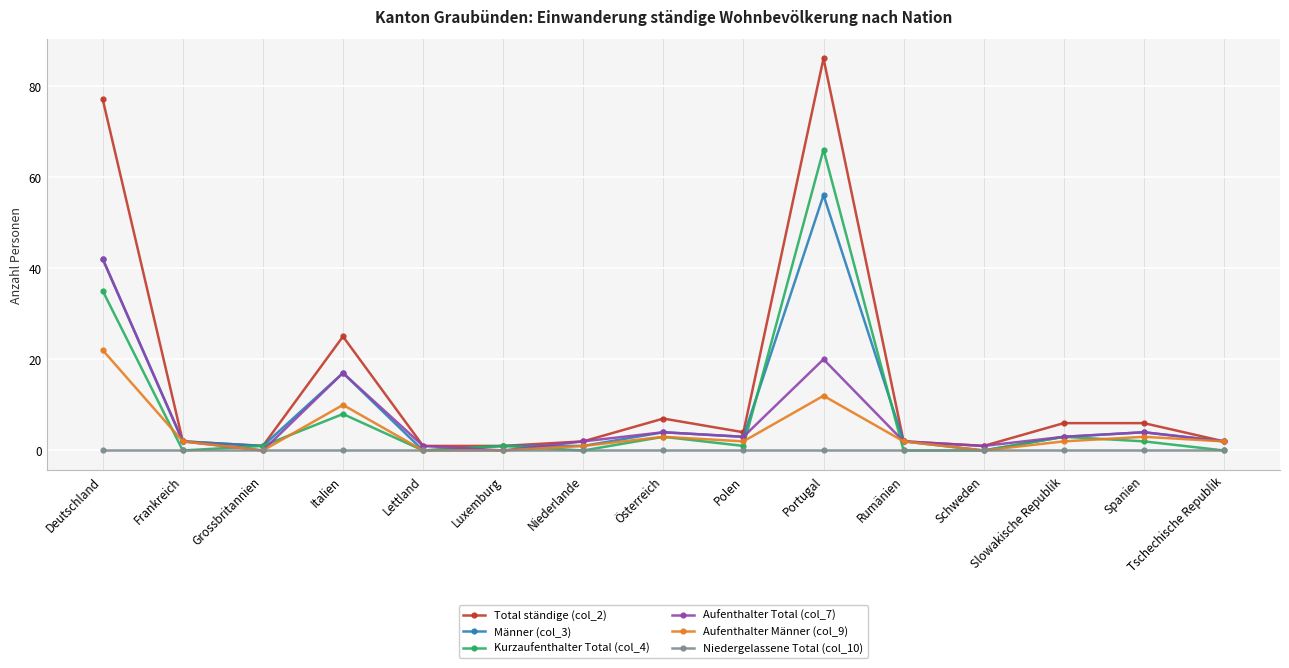

Reading left to right, extract all data points from this chart.

Total ständige (col_2): 77	2	1	25	1	1	2	7	4	86	2	1	6	6	2
Männer (col_3): 42	2	1	17	0	1	1	4	3	56	2	0	3	4	2
Kurzaufenthalter Total (col_4): 35	0	1	8	0	1	0	3	1	66	0	0	3	2	0
Aufenthalter Total (col_7): 42	2	0	17	1	0	2	4	3	20	2	1	3	4	2
Aufenthalter Männer (col_9): 22	2	0	10	0	0	1	3	2	12	2	0	2	3	2
Niedergelassene Total (col_10): 0	0	0	0	0	0	0	0	0	0	0	0	0	0	0